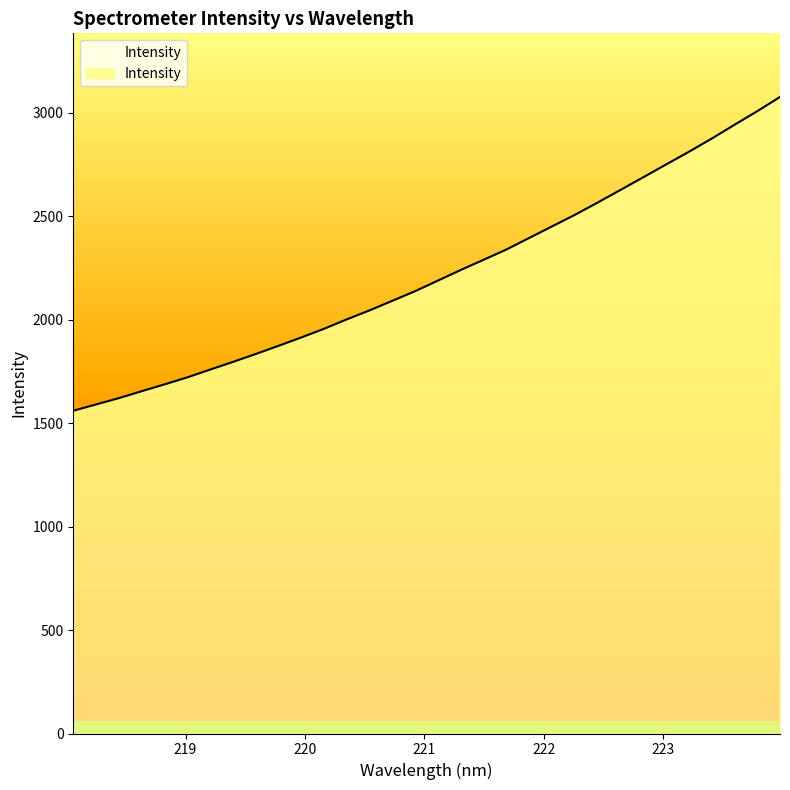

What is the greatest value displayed?

3077.3